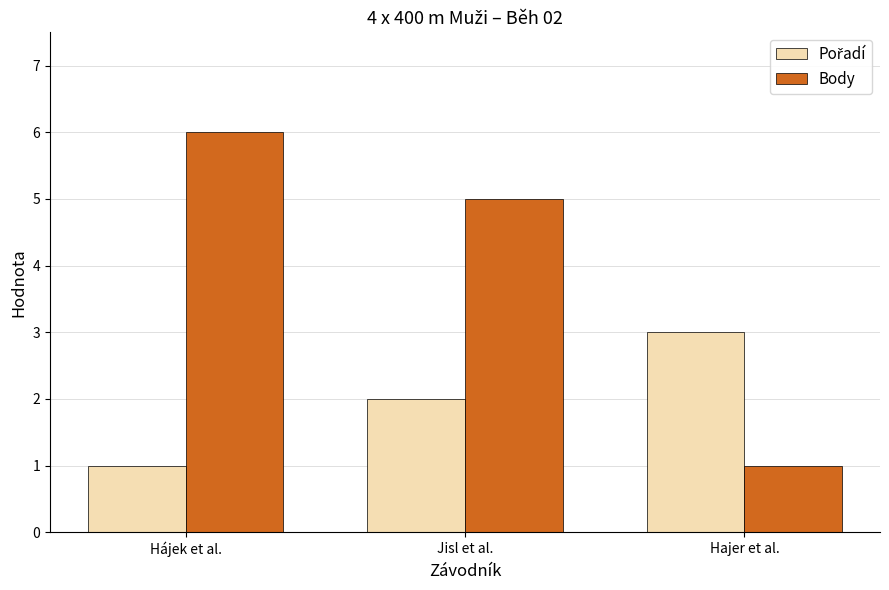

What value does the Body series have at Hájek et al.?

6